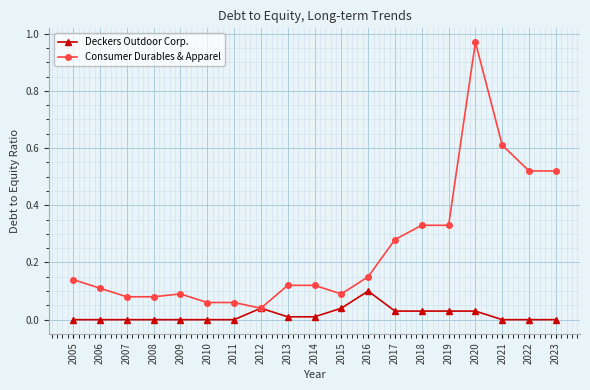

Does the chart display data point markers on the line(s)?

Yes